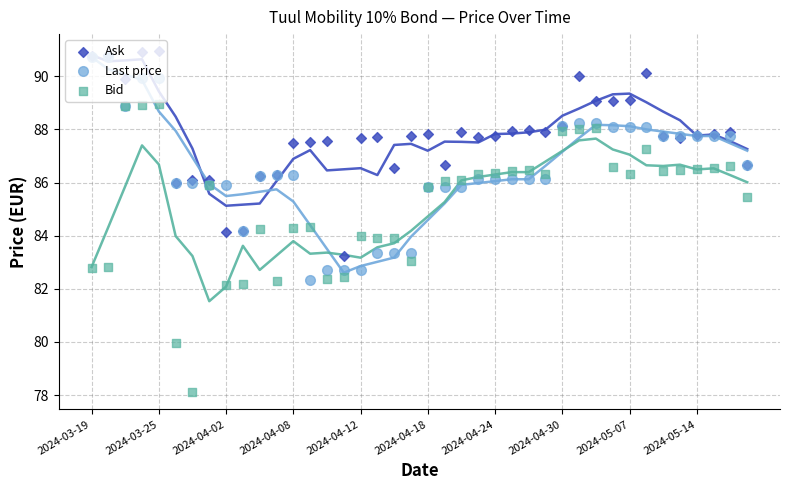

What are all the series names shown in the legend?

Ask, Last price, Bid